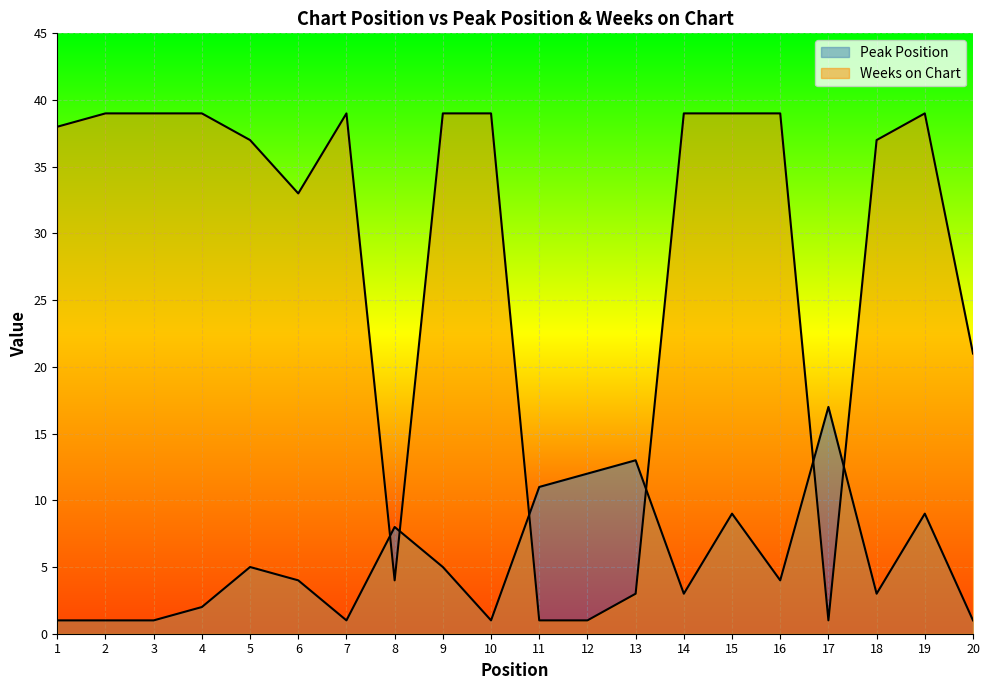

True or false: Weeks on Chart has a value of 39 at 15.

True